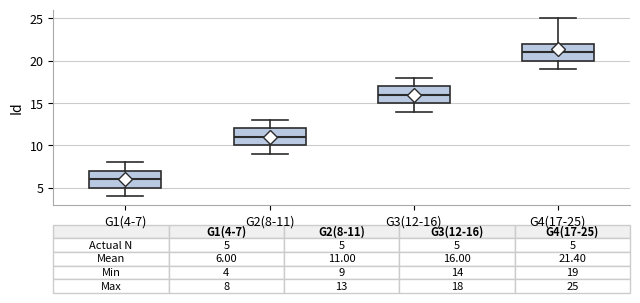

Which box's median line is the highest?

G4(17-25)